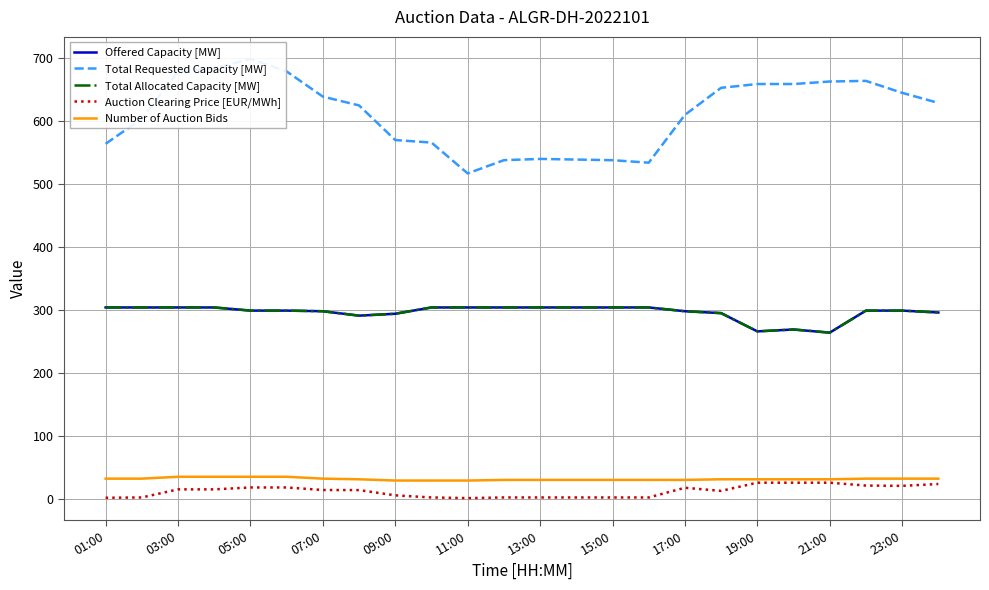

How many data points in Total Allocated Capacity [MW] are less than 299?

9